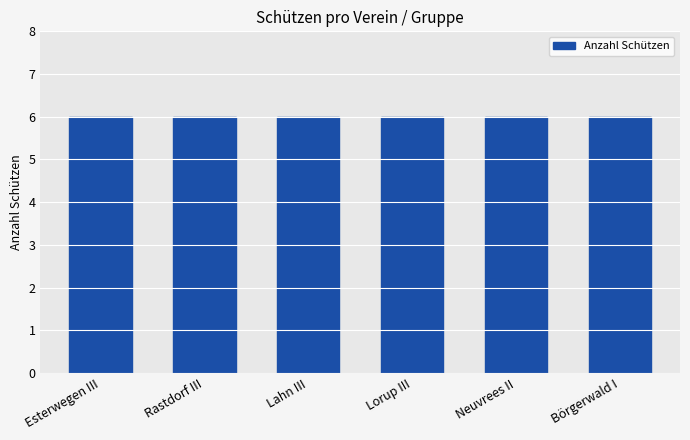

What is the greatest value displayed?

6